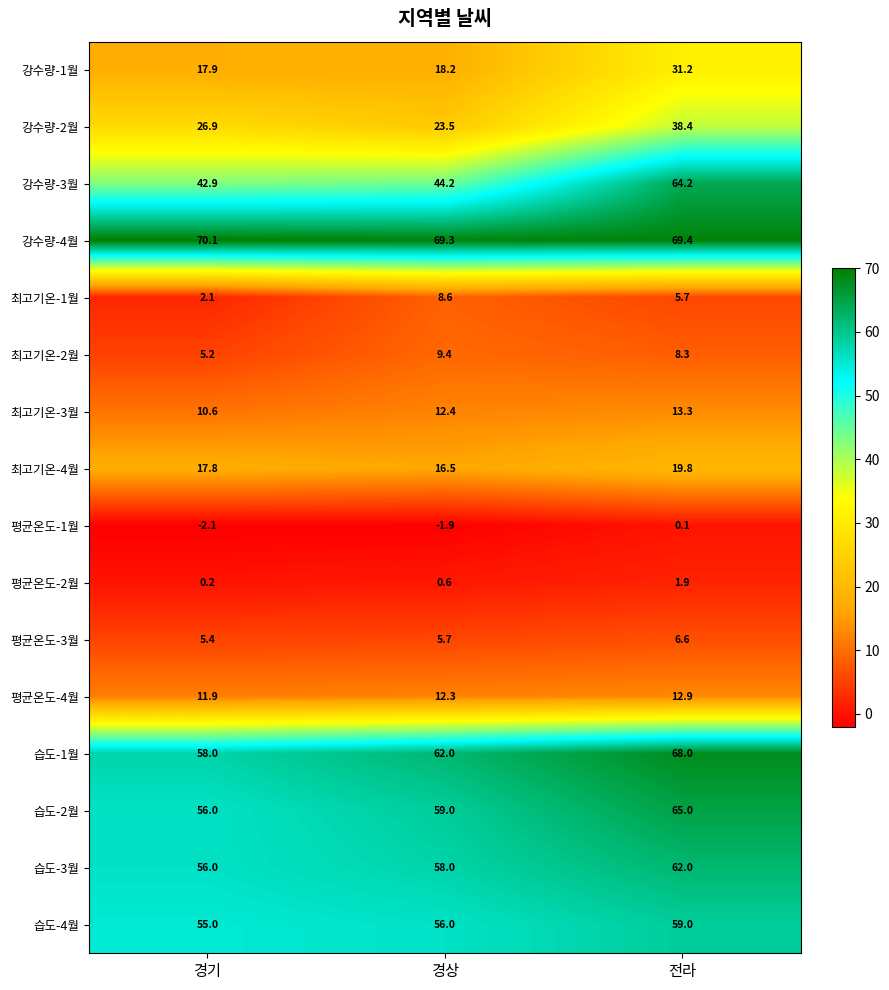

What value does the 습도-1월 series have at 경상?

62.0